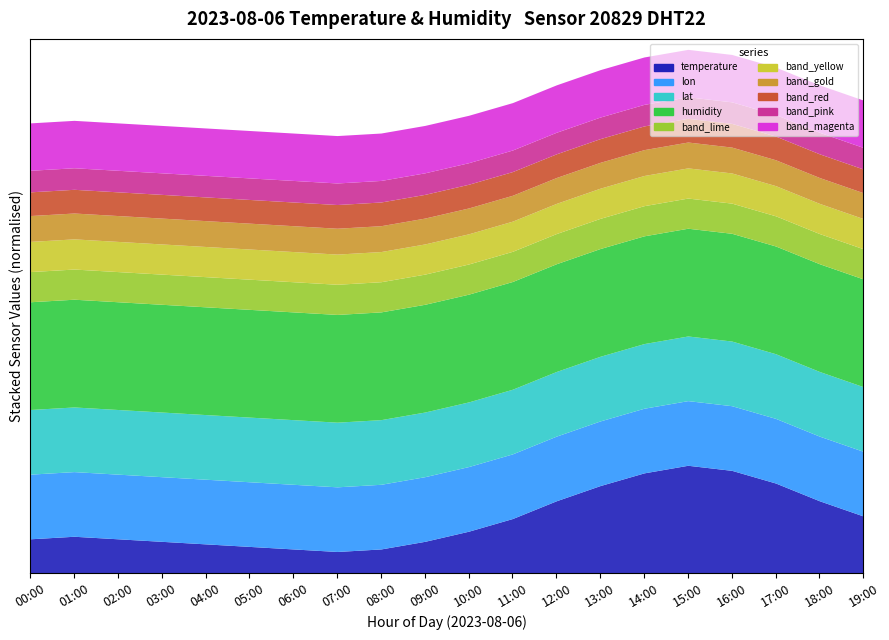

Is it true that lon equals 5.4 at 04:00?

False